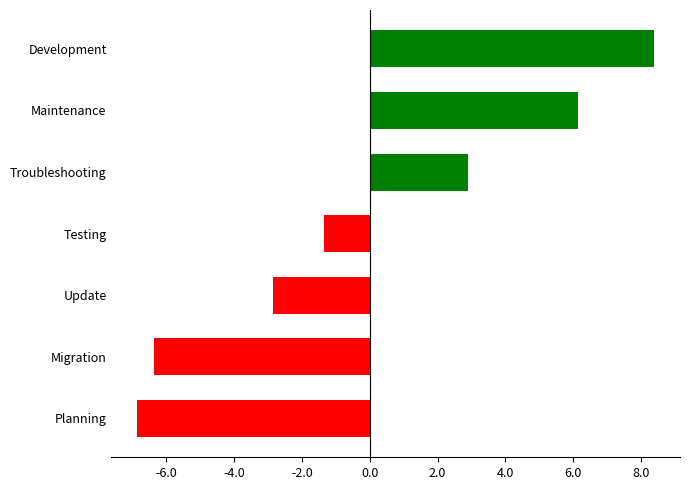

What is the change in value from Planning to Migration?

+0.5